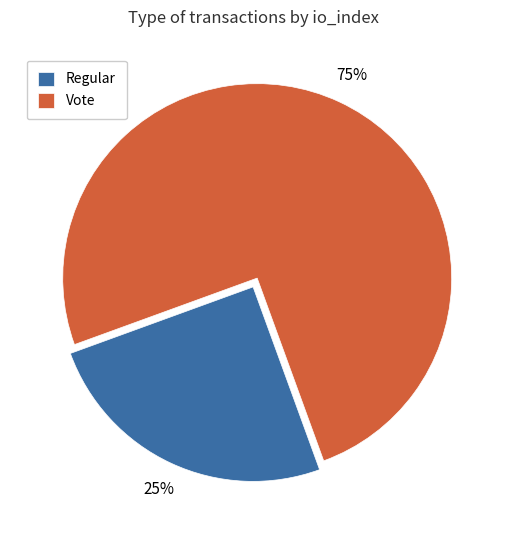

To the nearest percent, what is the difference between the largest and smallest slice percentages?

50%